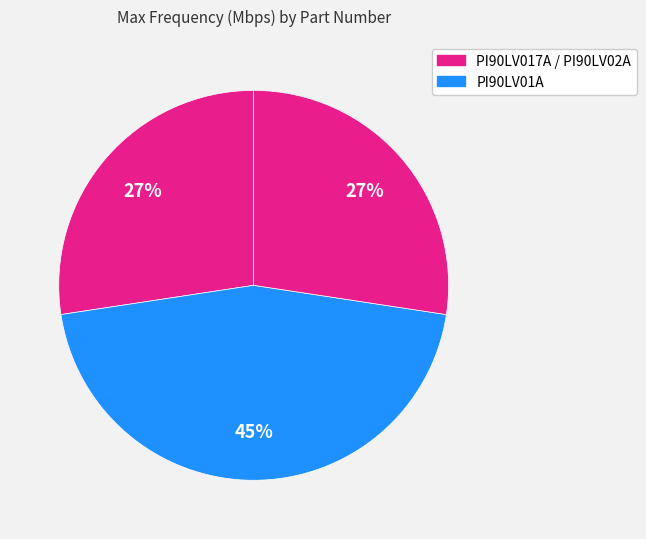

How many slices are in this pie chart?

3